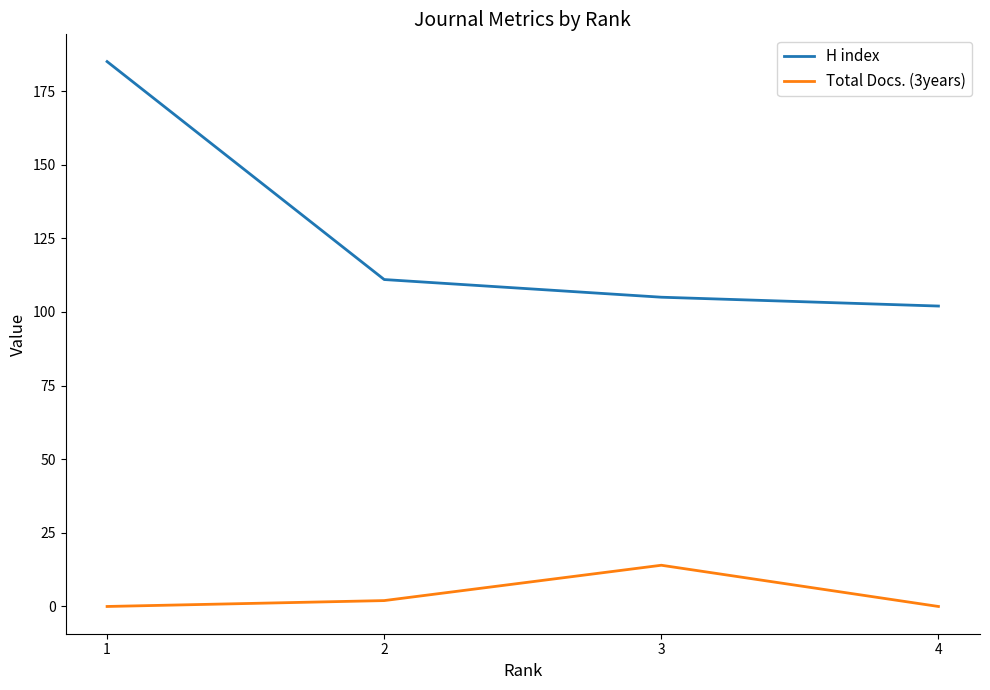

What is the sum of all H index values?

503